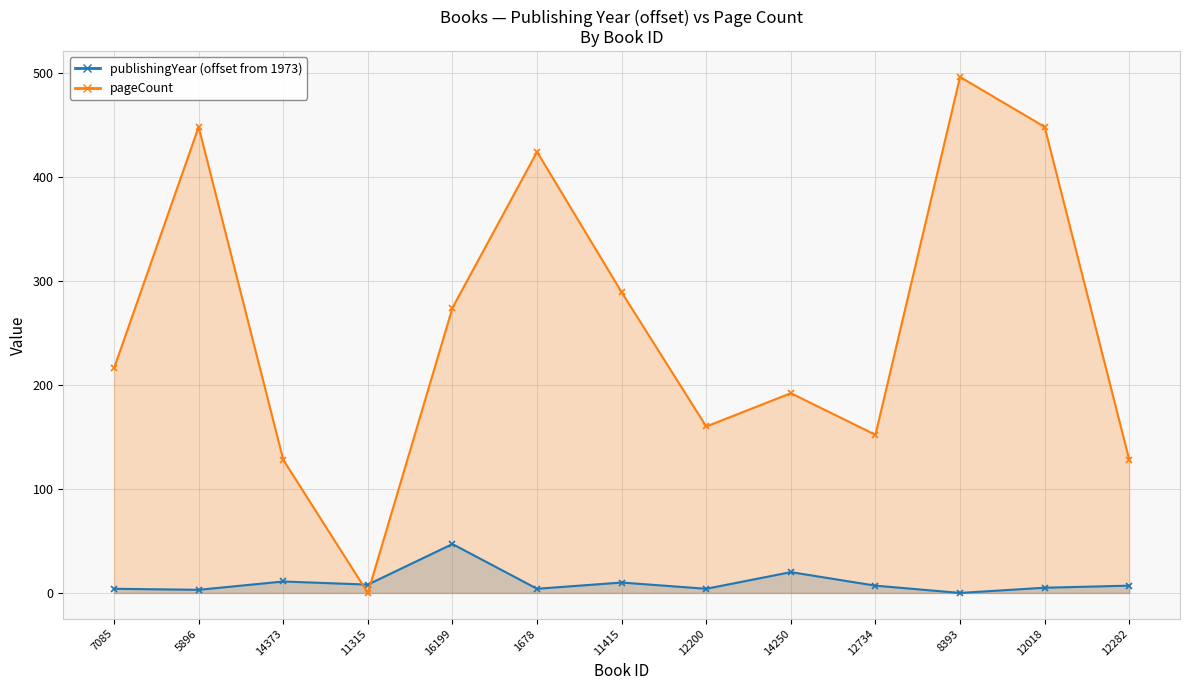

At how many categories does at least one series exceed 447?

3